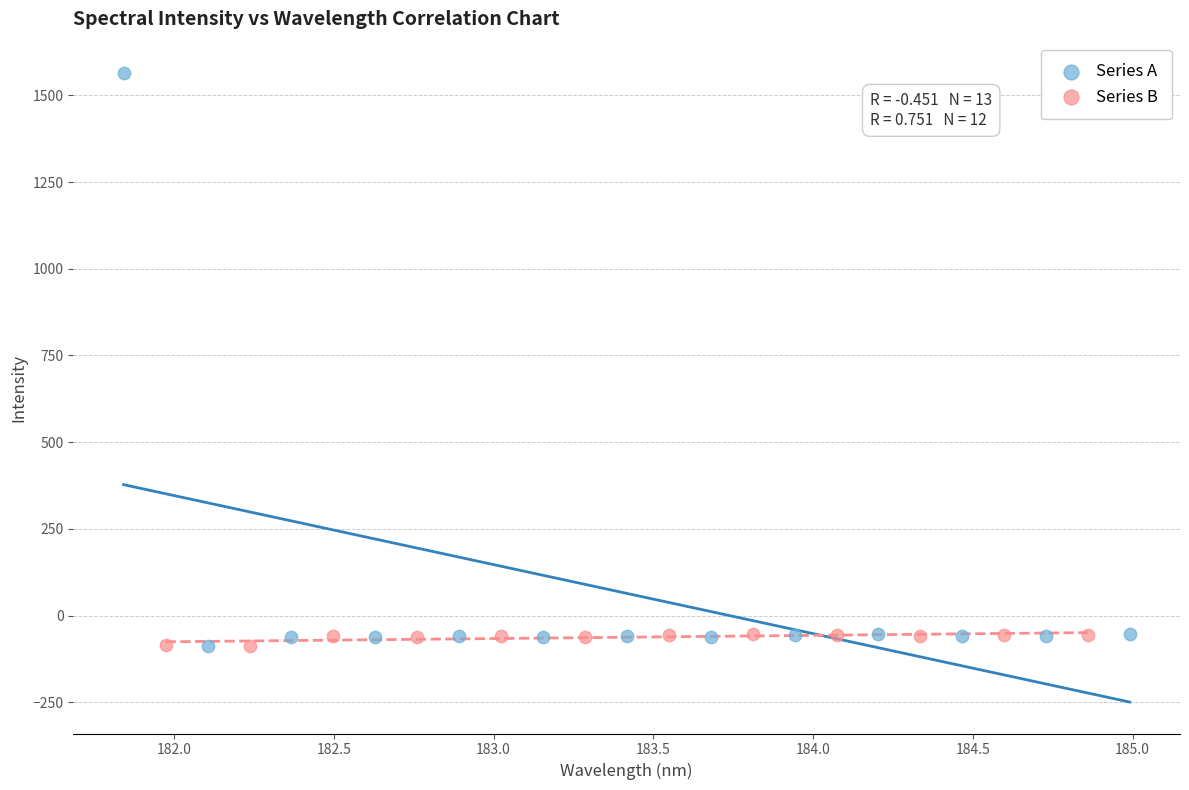

Which series has the largest Y range (max minus min)?

Series A